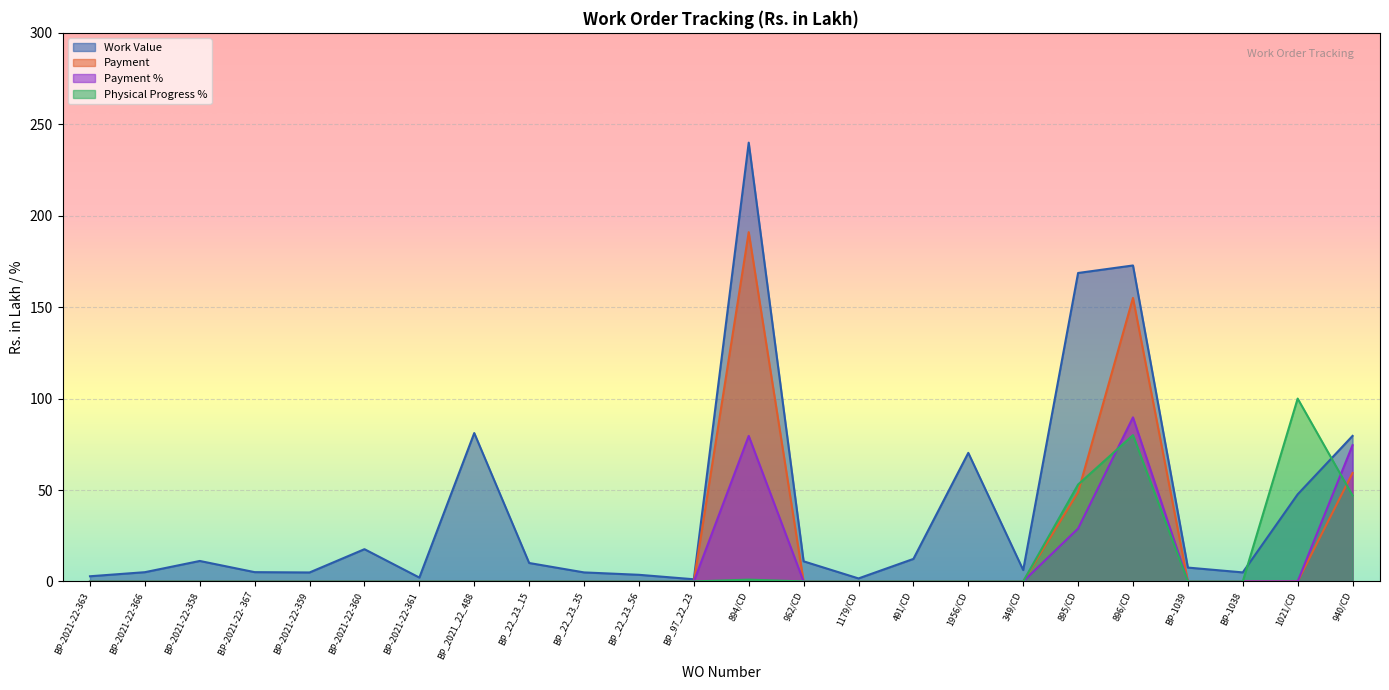

How many series are shown in this chart?

4